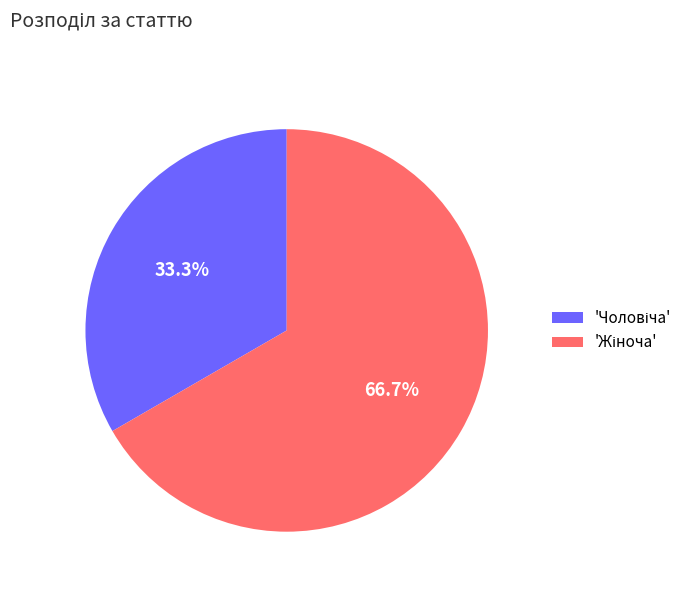

Is there any slice that represents more than half of the pie?

Yes